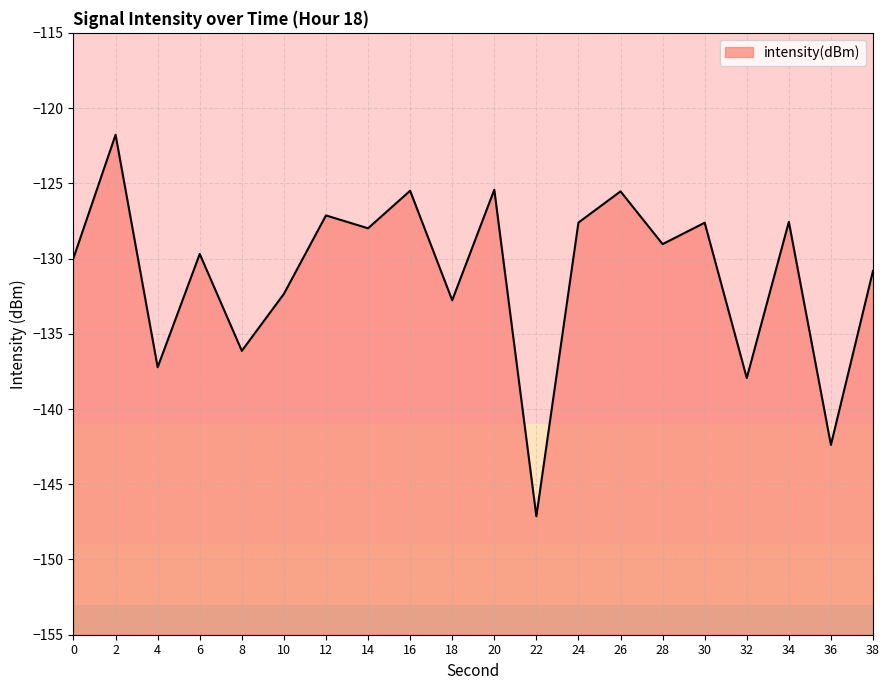

What is the sum of all values?

-2621.6